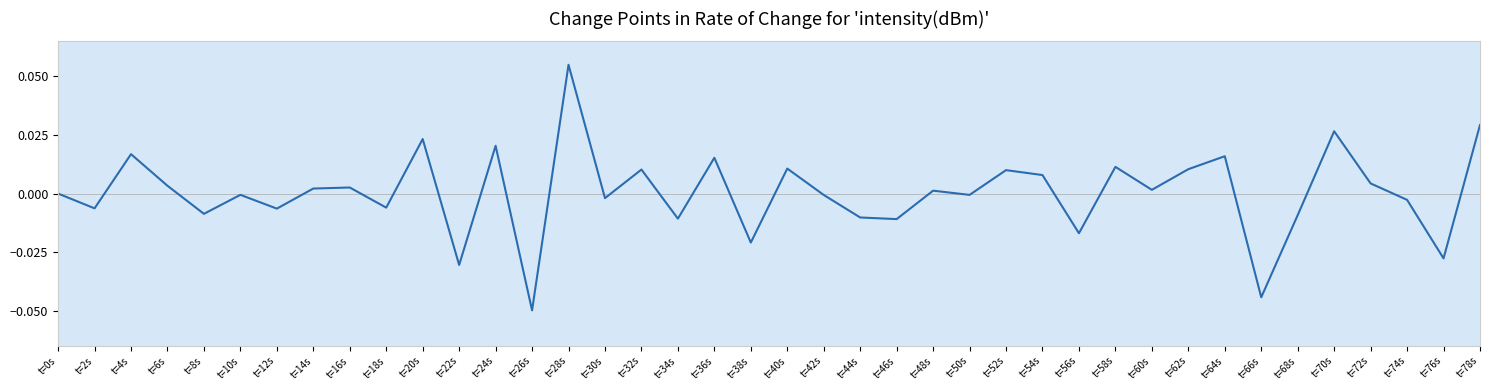

Is it true that the value at t=66s is -0.0?

True